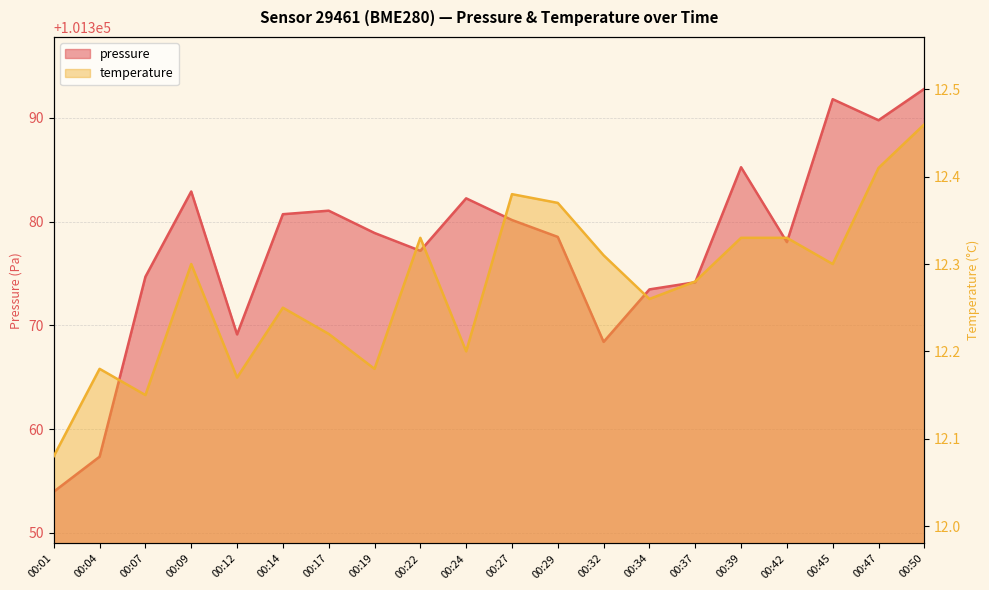

What are all the series names shown in the legend?

pressure, temperature